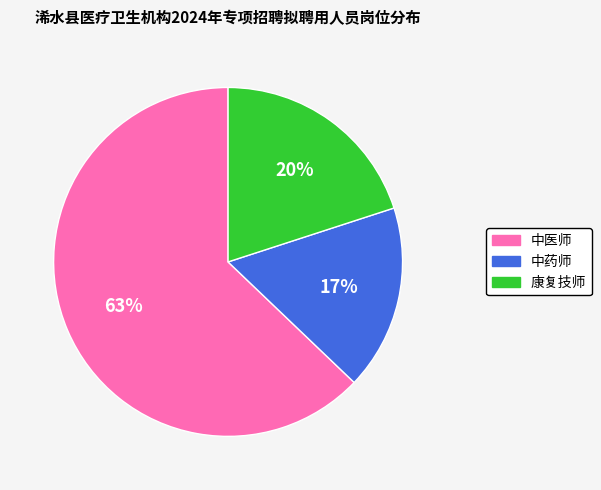

Do 中药师 and 康复技师 together represent more than half of the pie?

No